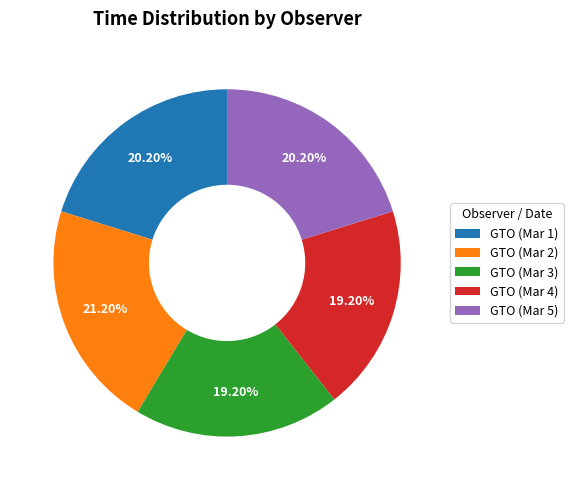

Which slice is the largest?

GTO (Mar 2)